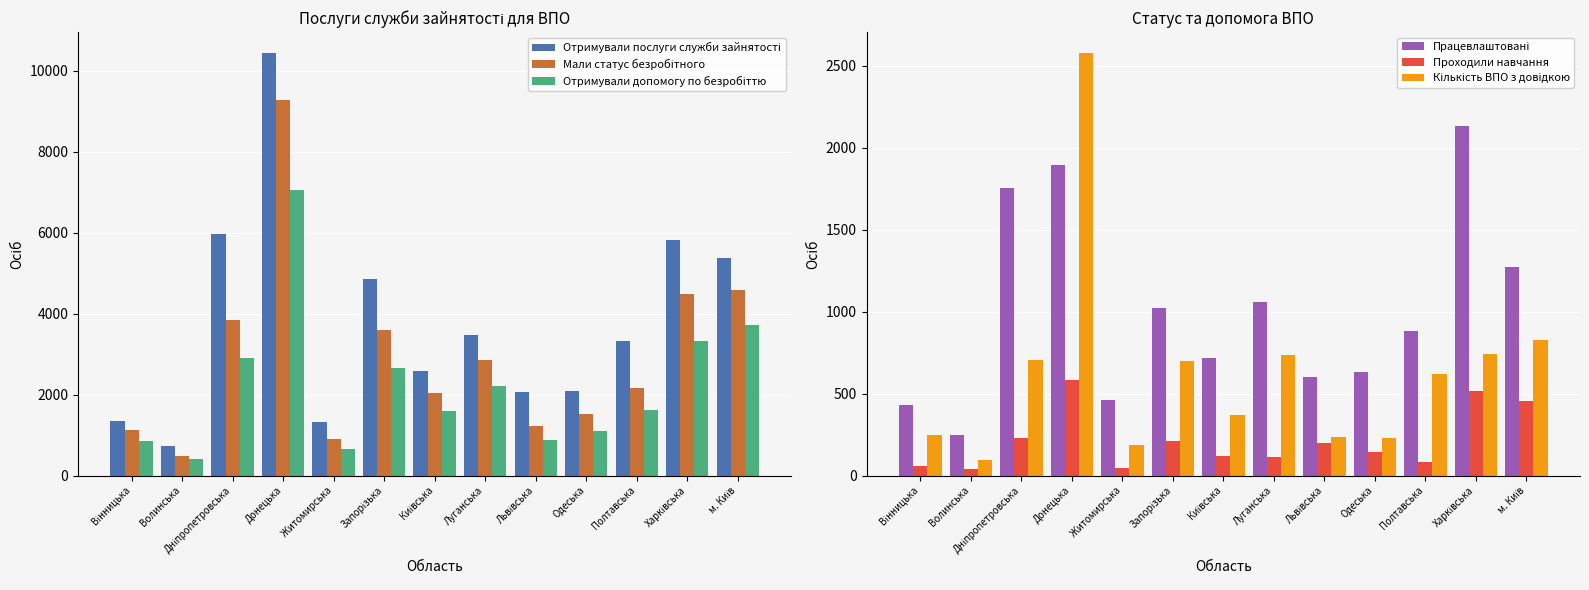

Which category has the highest value across all series?

Донецька